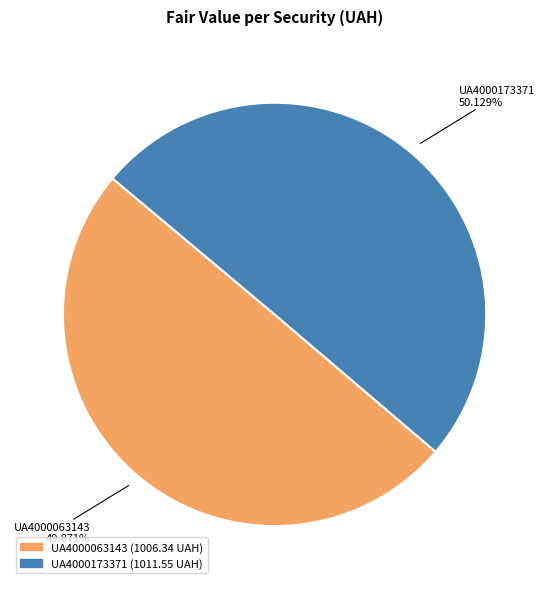

What percentage do UA4000173371 and UA4000063143 together represent?

100.0%